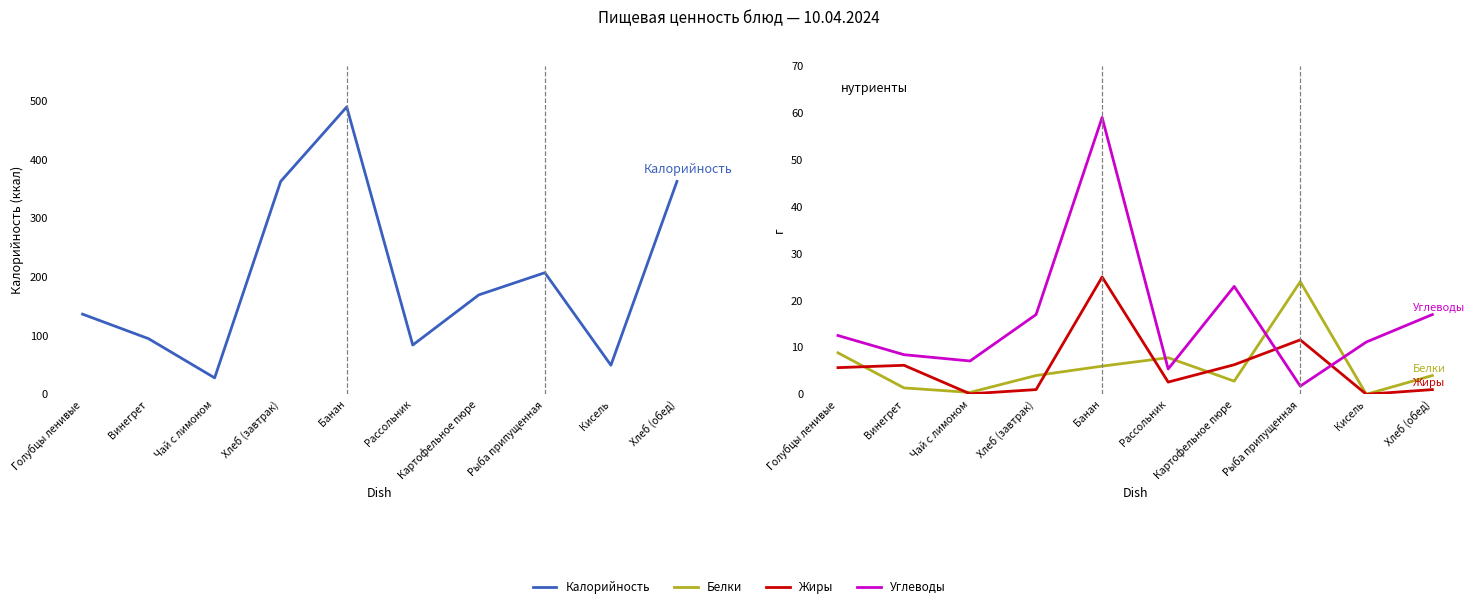

At how many categories does at least one series exceed 269?

3